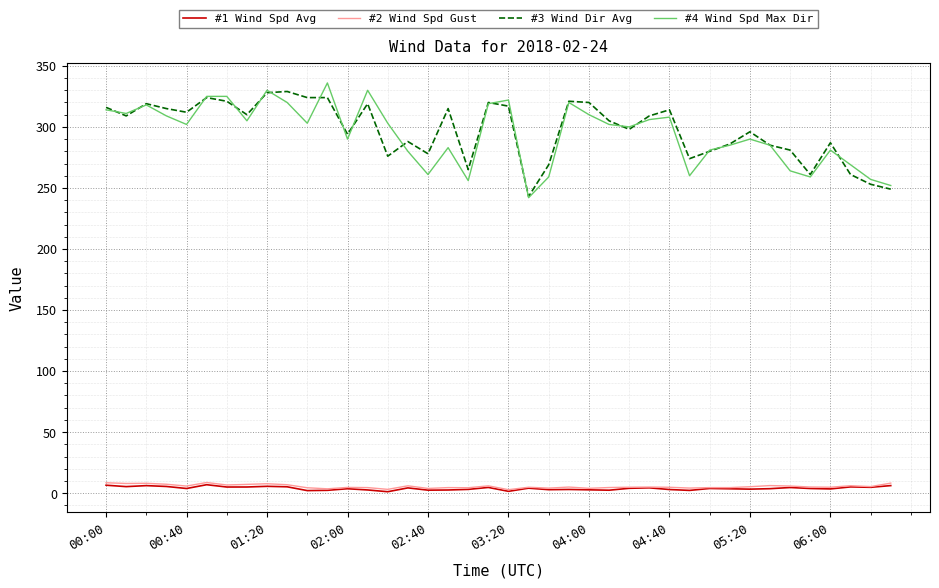

True or false: #3 Wind Dir Avg and #1 Wind Spd Avg cross at least once.

False